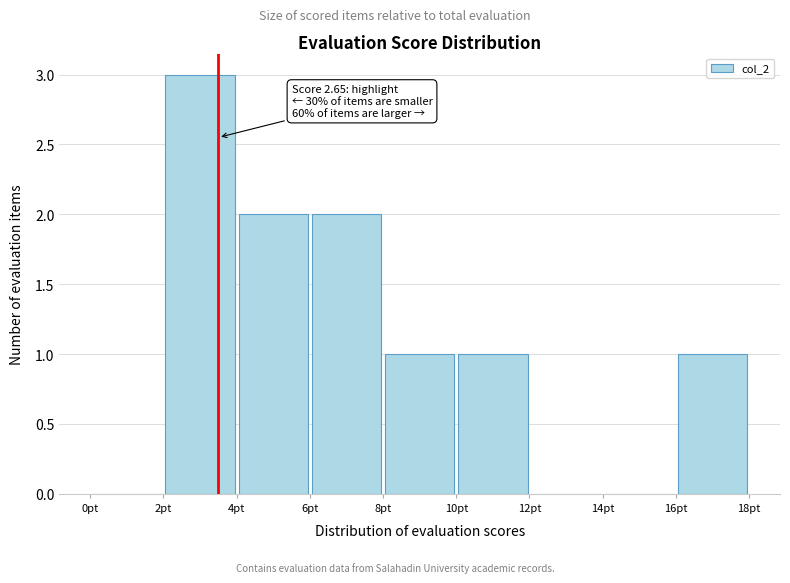

Over which range of the x-axis is the bar tallest?

2 to 4